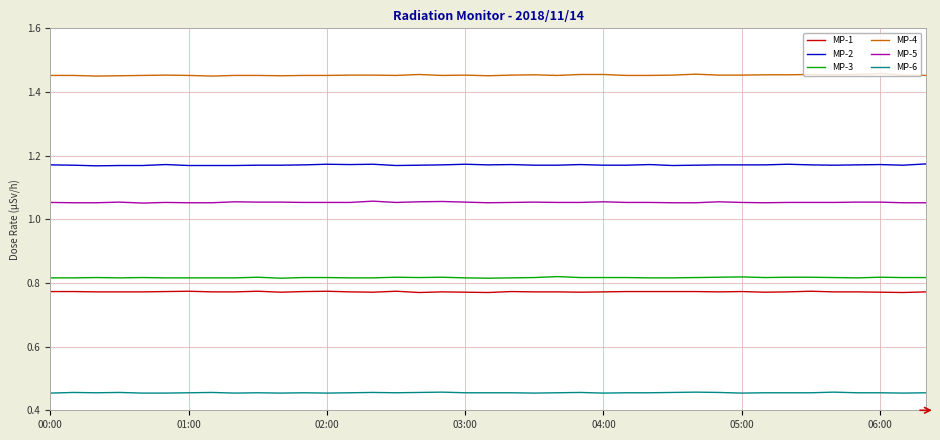

Which series has the largest total across all categories?

MP-4